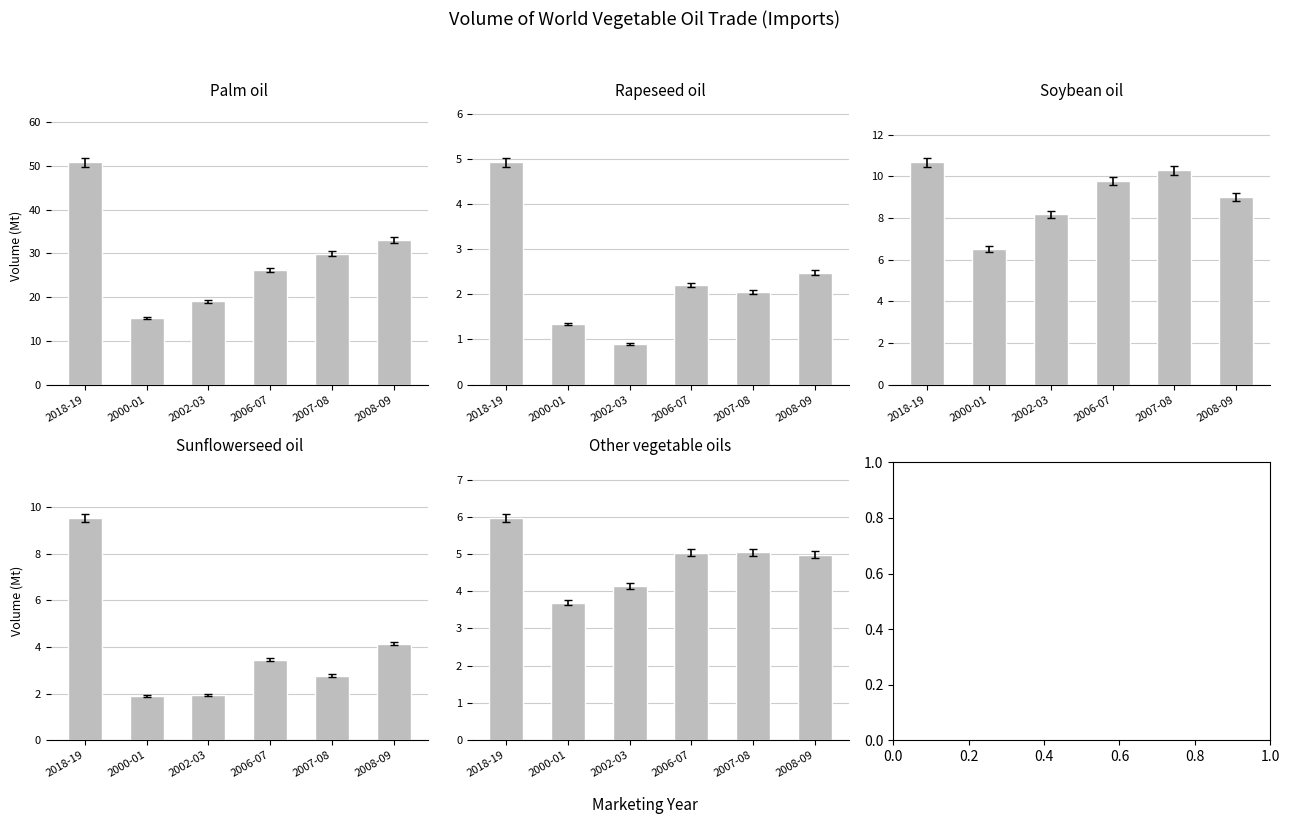

How many bars are there in each group?

5